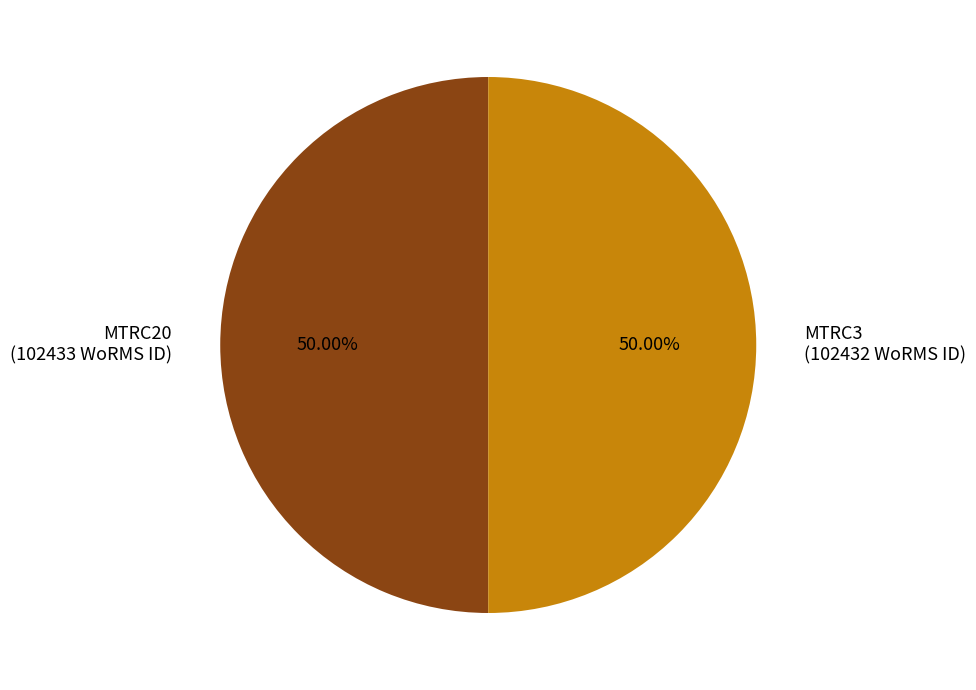

Combined, do MTRC3 (102432 WoRMS ID) and MTRC20 (102433 WoRMS ID) account for over 50%?

Yes